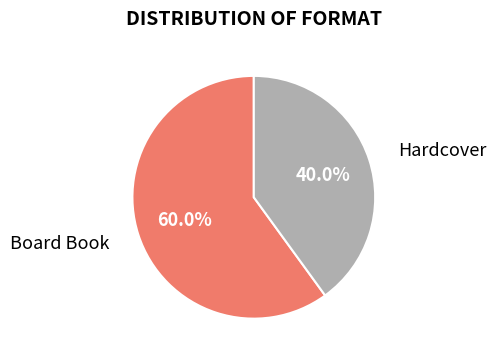

How many segments does this pie chart have?

2